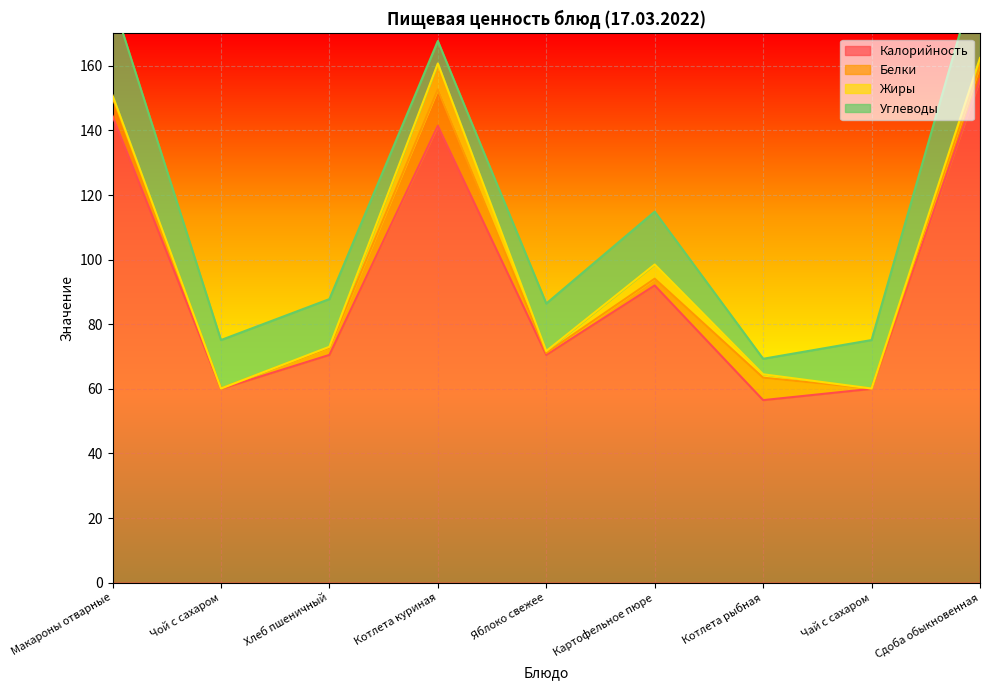

Where is the first local minimum for Белки?

Чой с сахаром